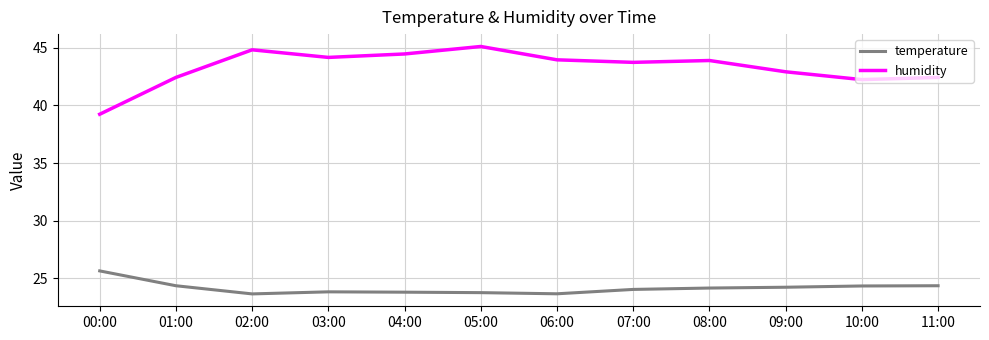

What is the difference between the maximum and minimum values in the temperature series?

2.0